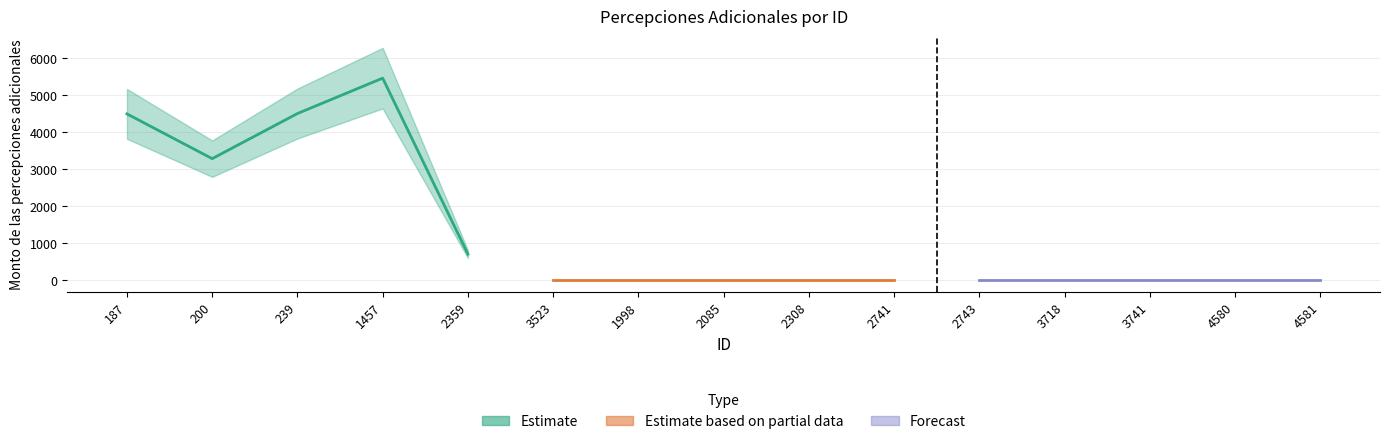

Which category has the lowest value across all series?

3523